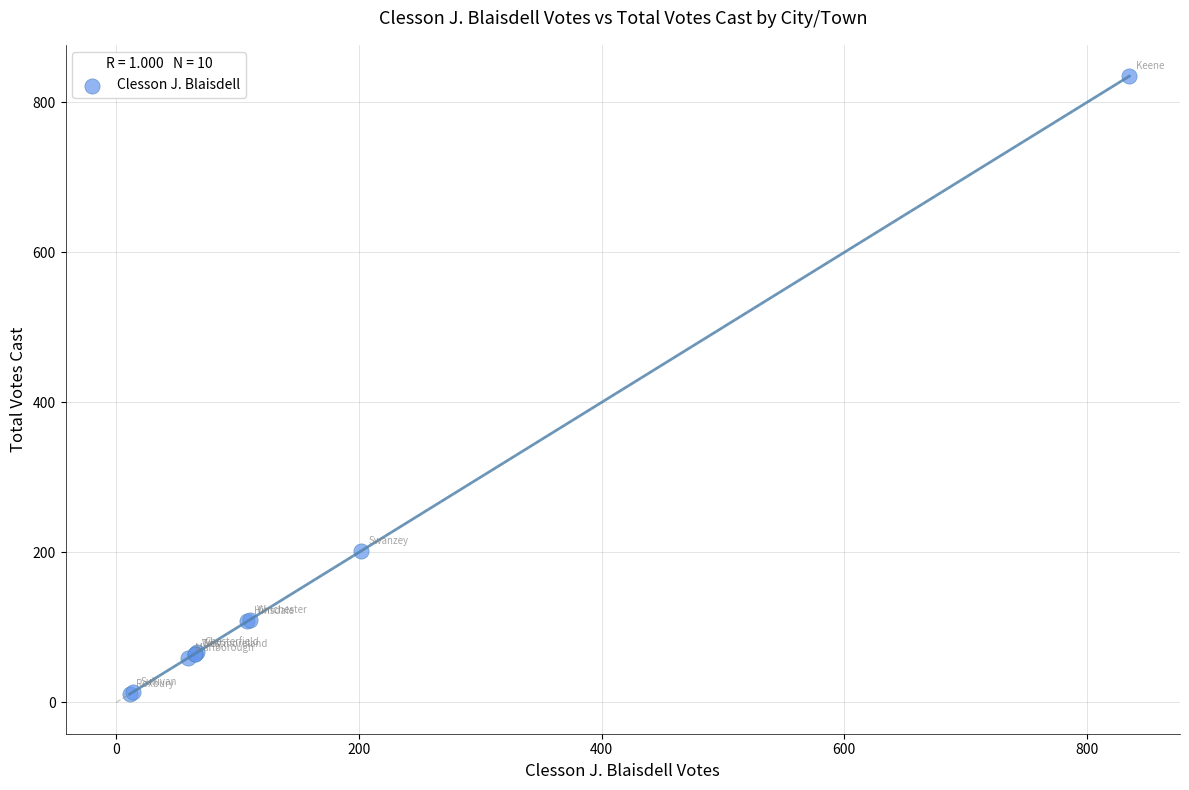

What Y value in the scatter plot is closest to 423?

202